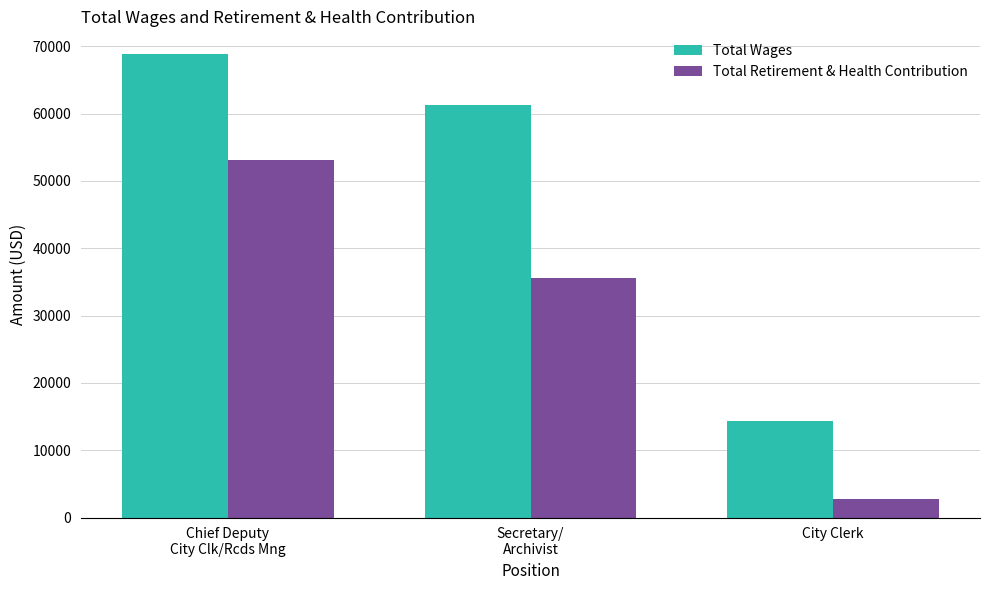

At which label does Total Retirement & Health Contribution reach its peak?

Chief Deputy
City Clk/Rcds Mng